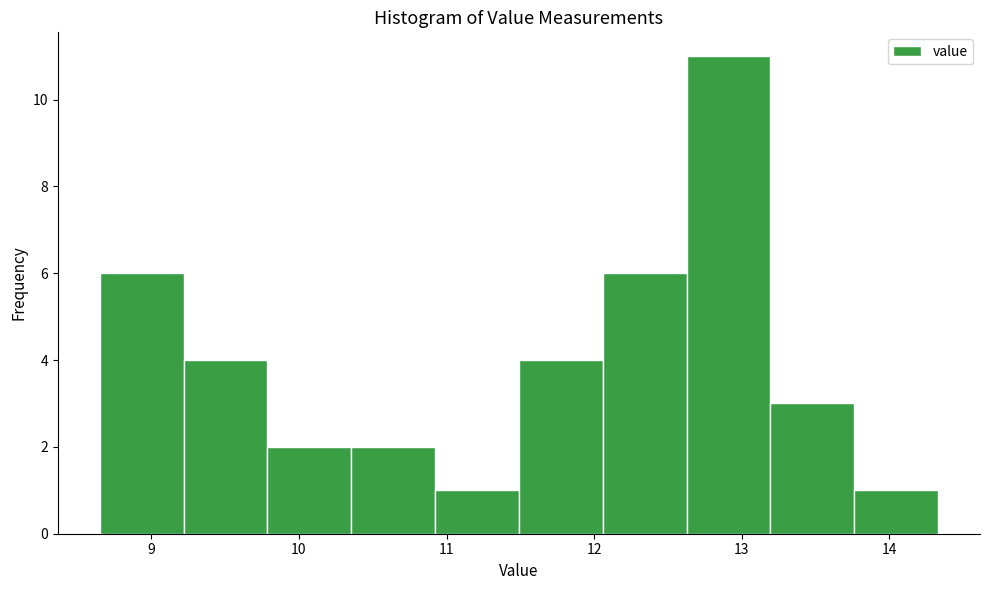

Reading left to right, transcribe this chart: for each bar, give the range it covers on the x-axis and its height. Neither the bar edges nor the heights are printed on the chart, so give them approximately, as read against the axes.

8.7 to 9.2: 6
9.2 to 9.8: 4
9.8 to 10.4: 2
10.4 to 10.9: 2
10.9 to 11.5: 1
11.5 to 12.1: 4
12.1 to 12.6: 6
12.6 to 13.2: 11
13.2 to 13.8: 3
13.8 to 14.3: 1